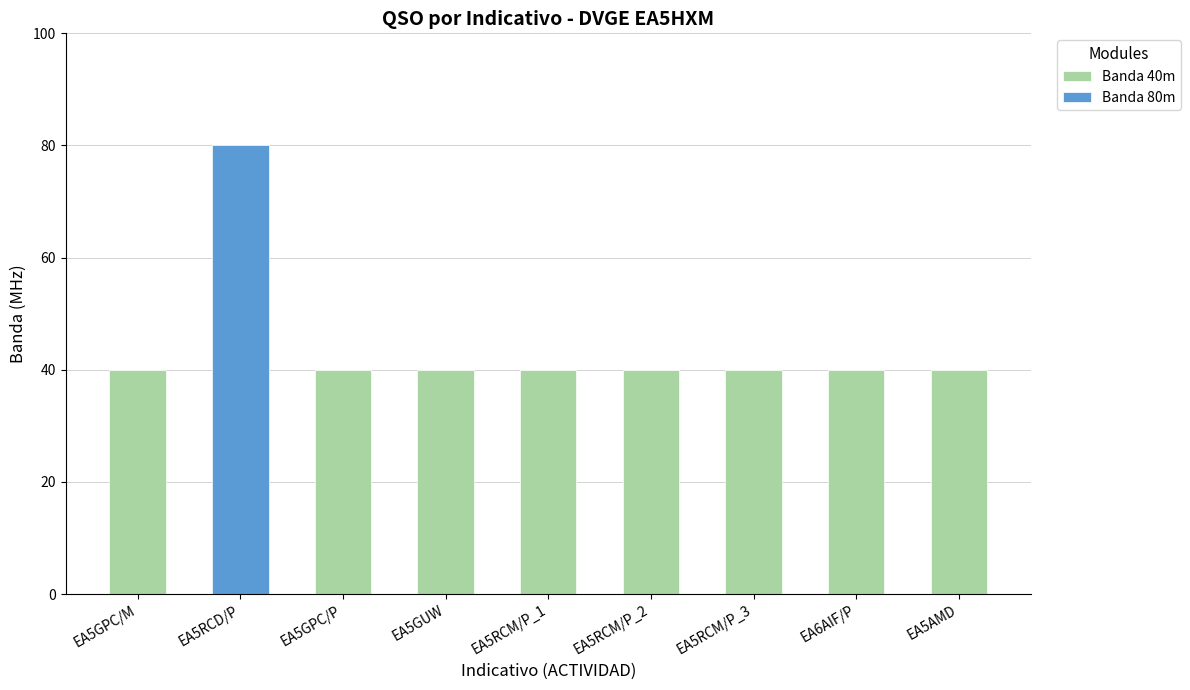

Between EA5RCD/P and EA5AMD, which is larger?

EA5RCD/P